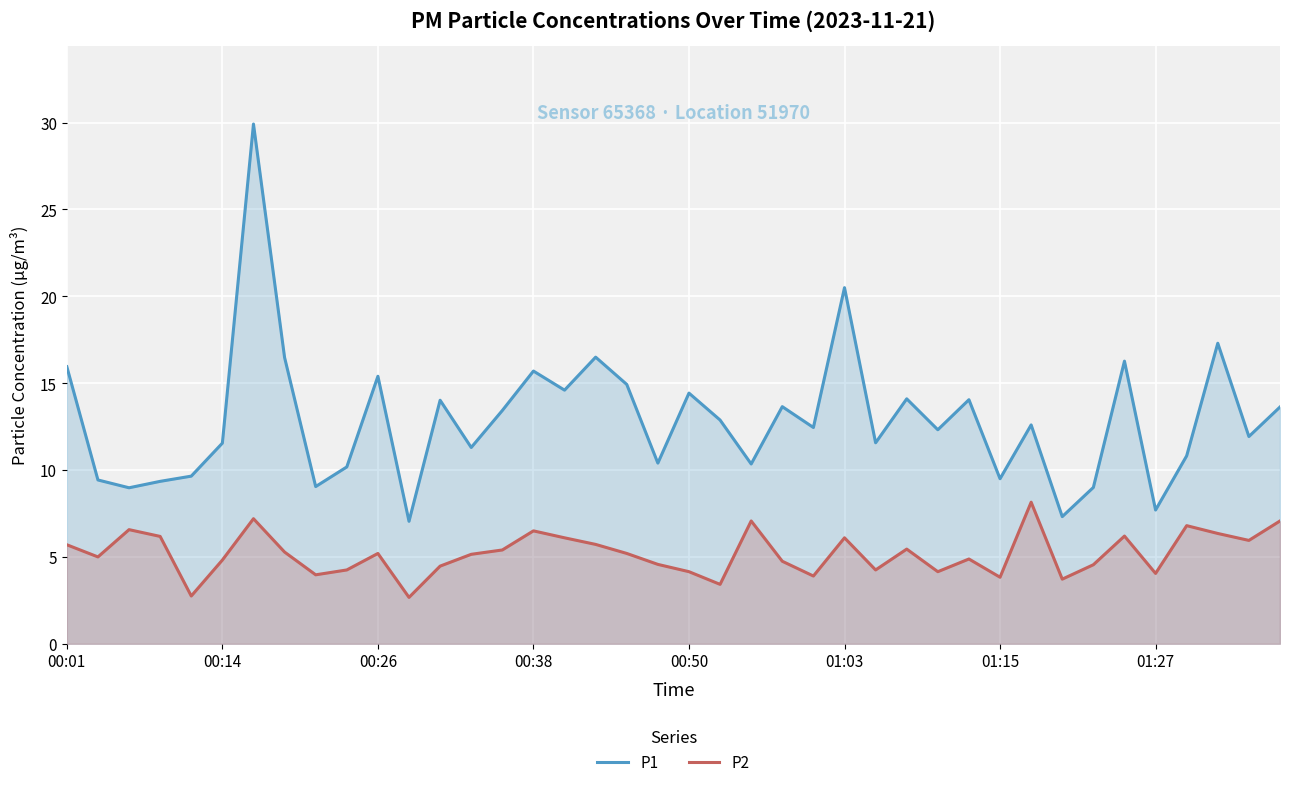

True or false: P1 and P2 cross at least once.

False